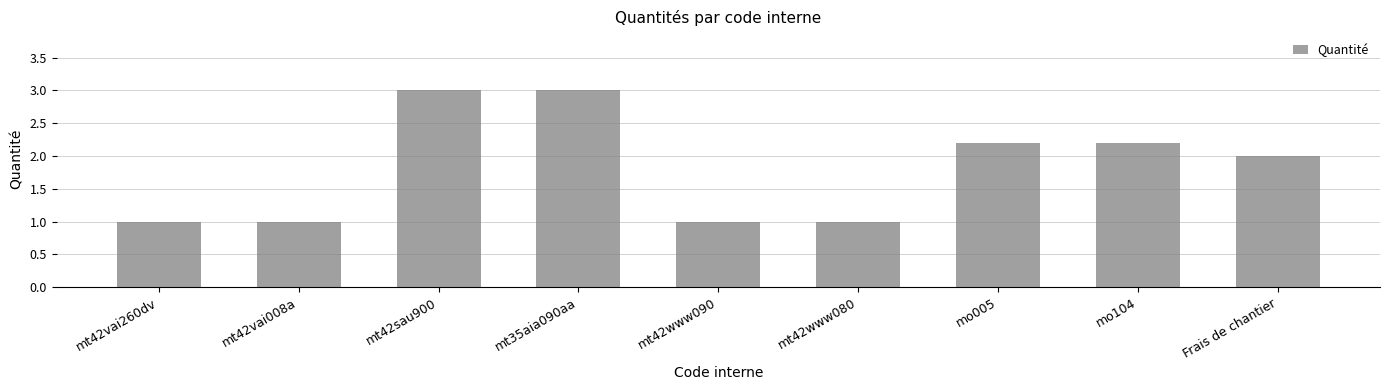

Reading left to right, list all the values displayed in this chart.

mt42vai260dv=1.0	mt42vai008a=1.0	mt42sau900=3.0	mt35aia090aa=3.0	mt42www090=1.0	mt42www080=1.0	mo005=2.2	mo104=2.2	Frais de chantier=2.0